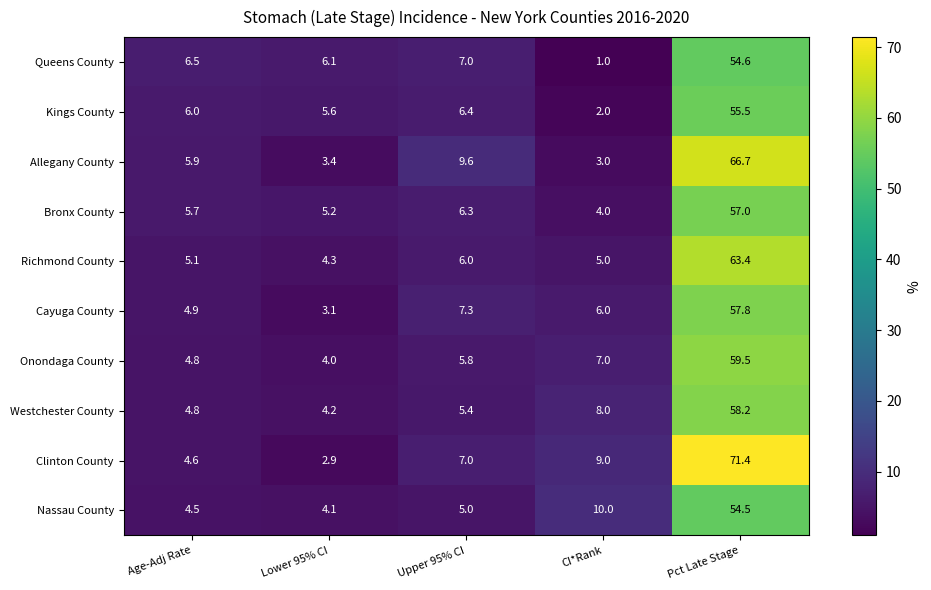

What is the greatest value displayed?

71.4